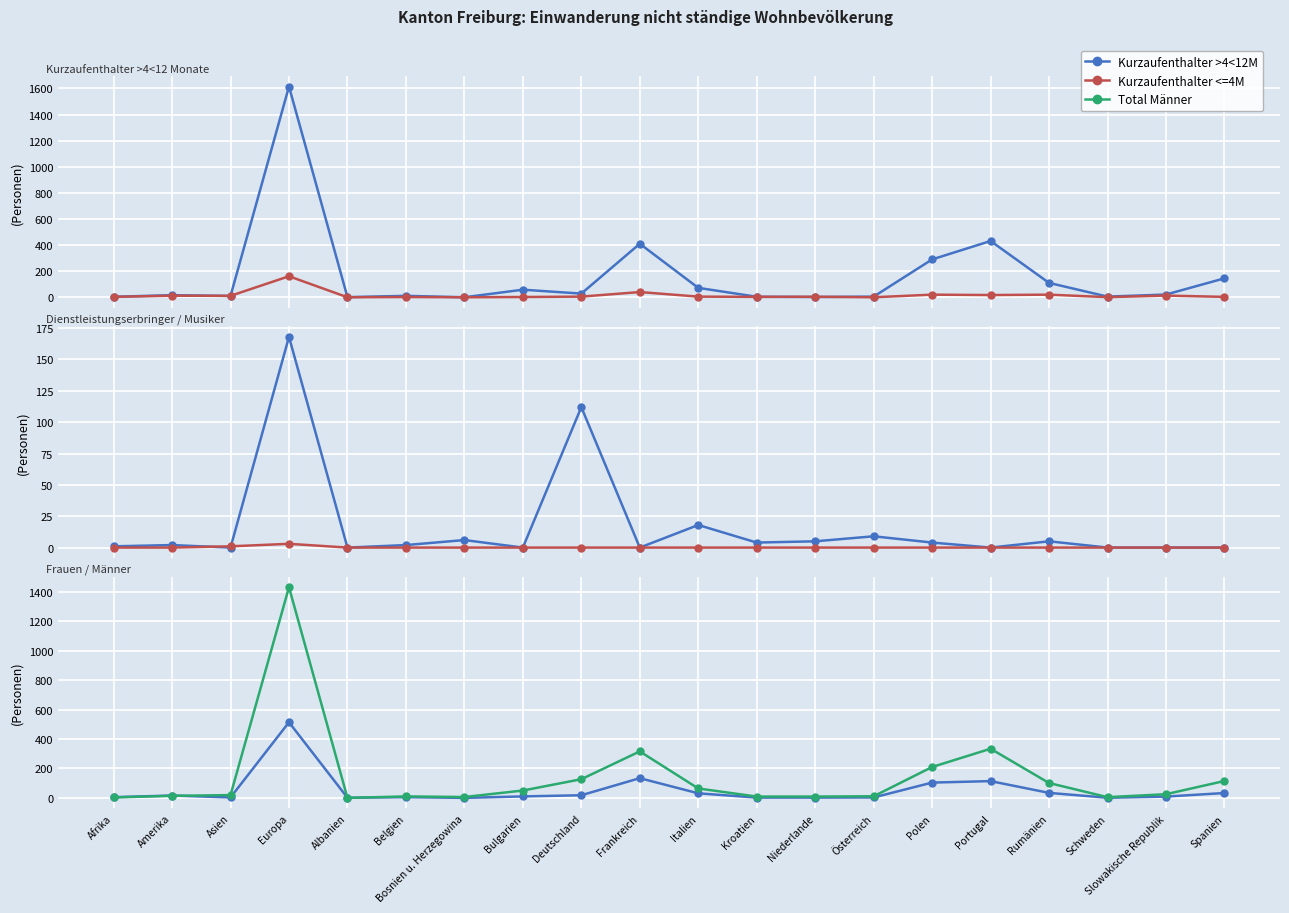

How many lines are shown in the chart?

6